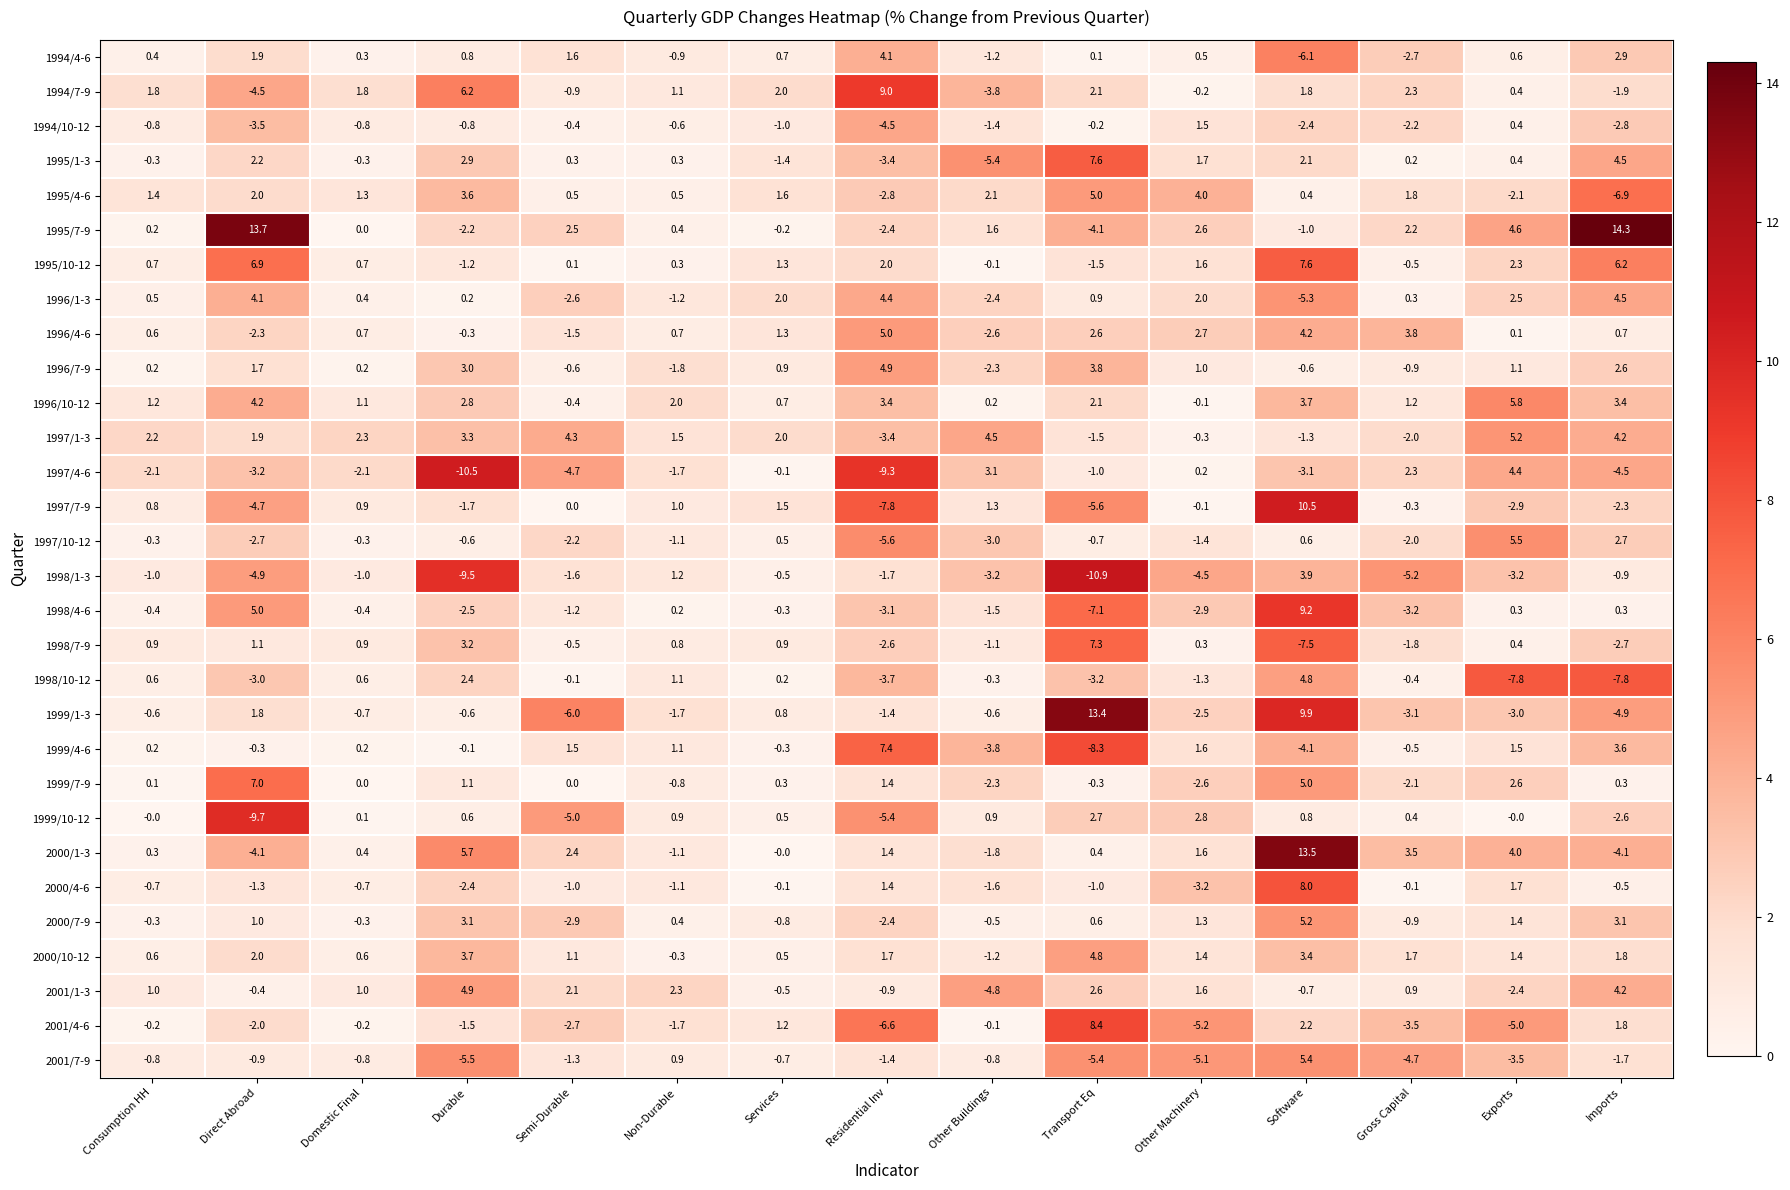

The value of 2001/4-6 at Transport Eq is 4.9. True or false?

False